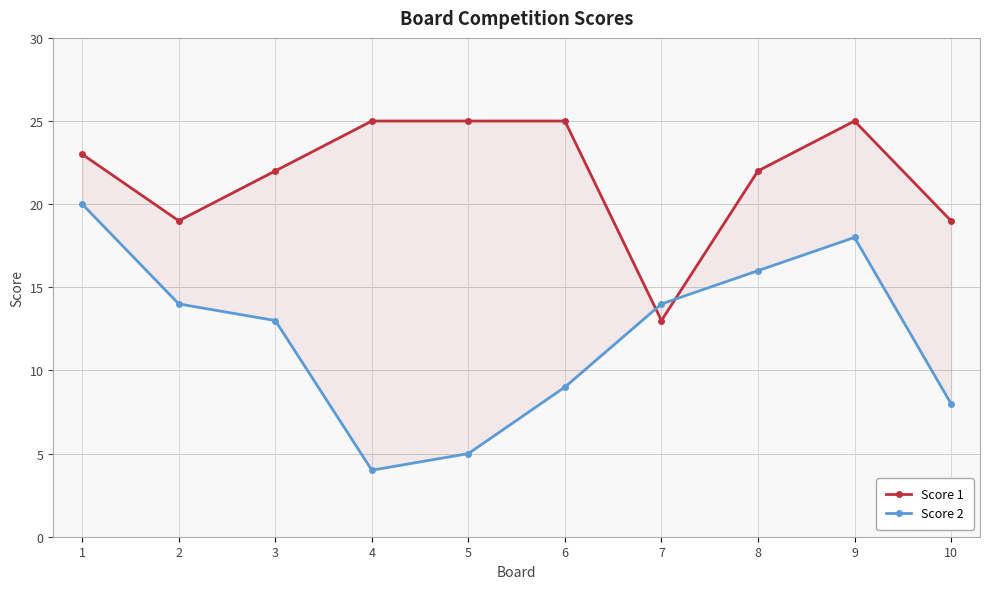

List the series in order of their overall mean, highest first.

Score 1, Score 2